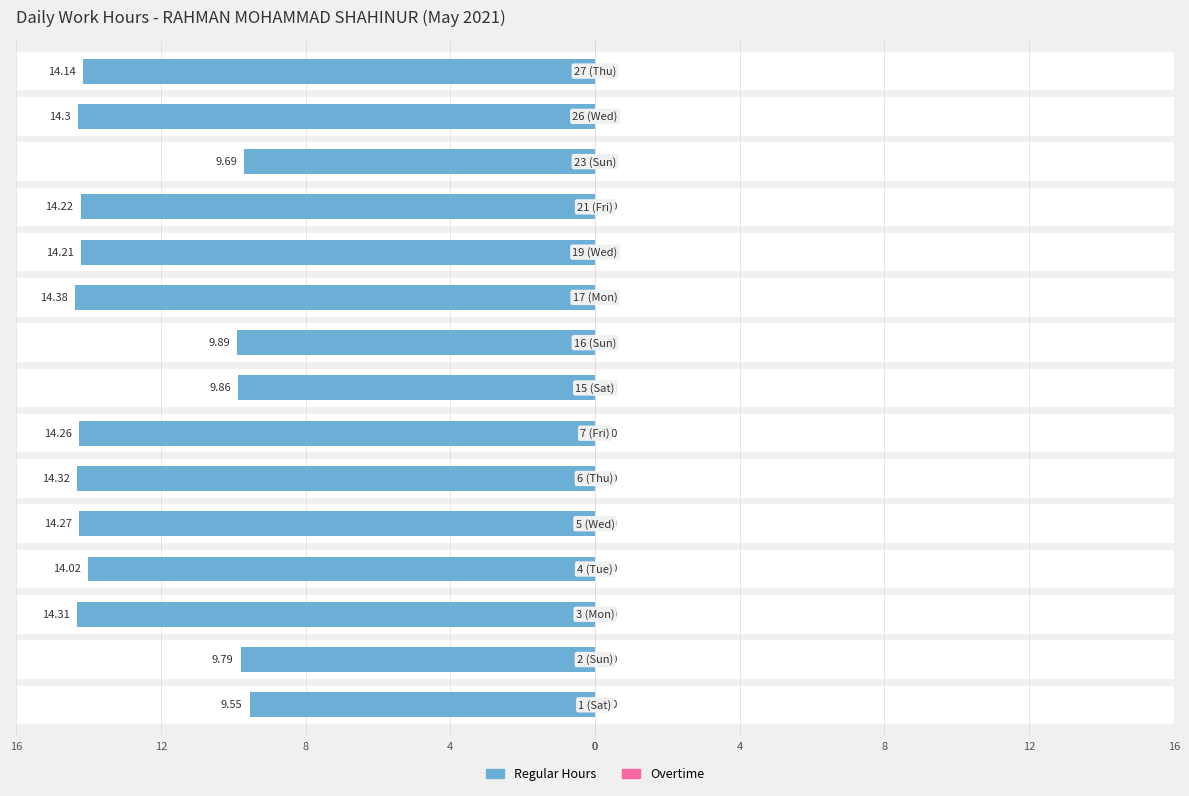

The Overtime series shows 0.2 at 4. True or false?

False